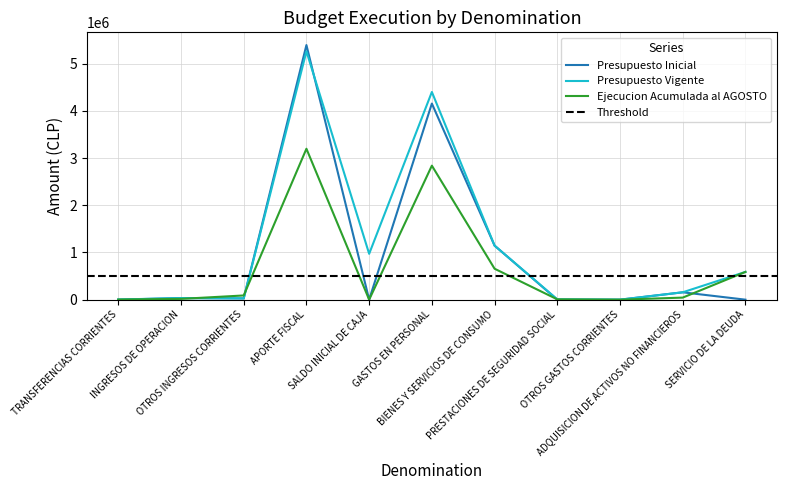

Reading left to right, transcribe all the data shown in this chart.

Presupuesto Inicial: 0	34317	26558	5396737	1000	4156915	1145431	0	10	156256	0
Presupuesto Vigente: 2939	34317	26558	5263478	971880	4402257	1145431	6614	10	156256	588604
Ejecucion Acumulada al AGOSTO: 2940	16580	89228	3199104	0	2840744	655735	6614	0	43876	588604